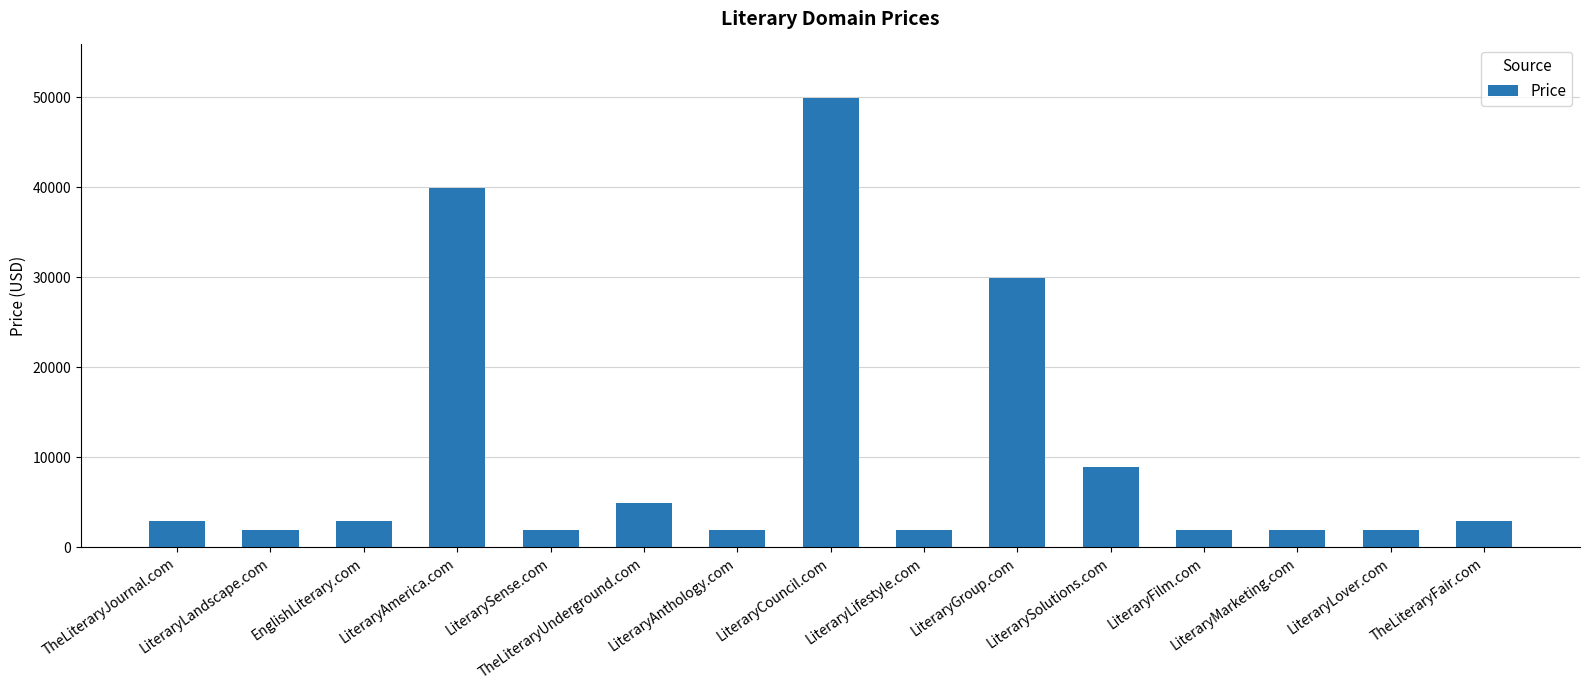

What is the difference between the second highest and minimum values?

38000